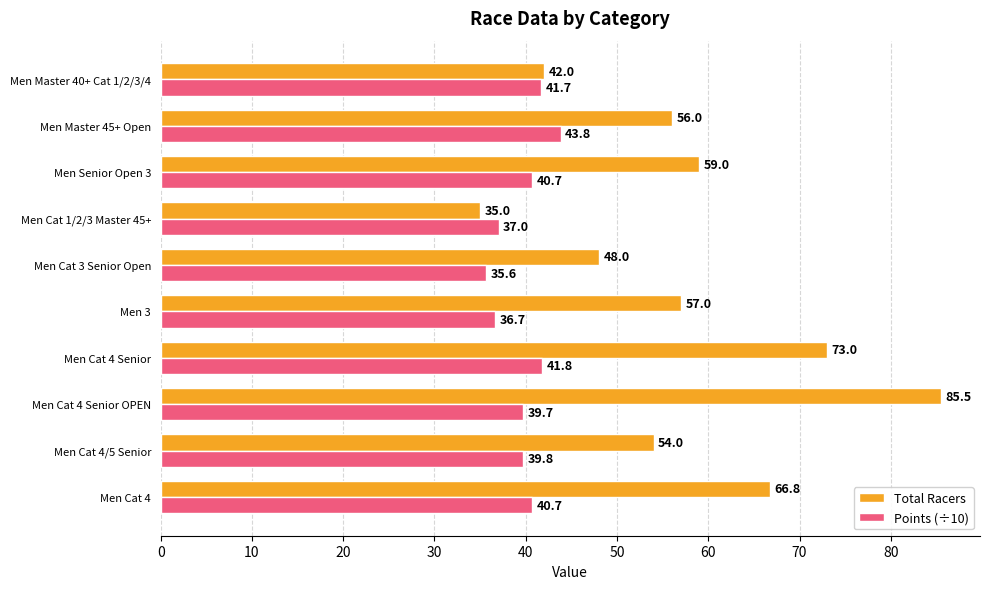

What is the highest value of the Total Racers series?

85.5